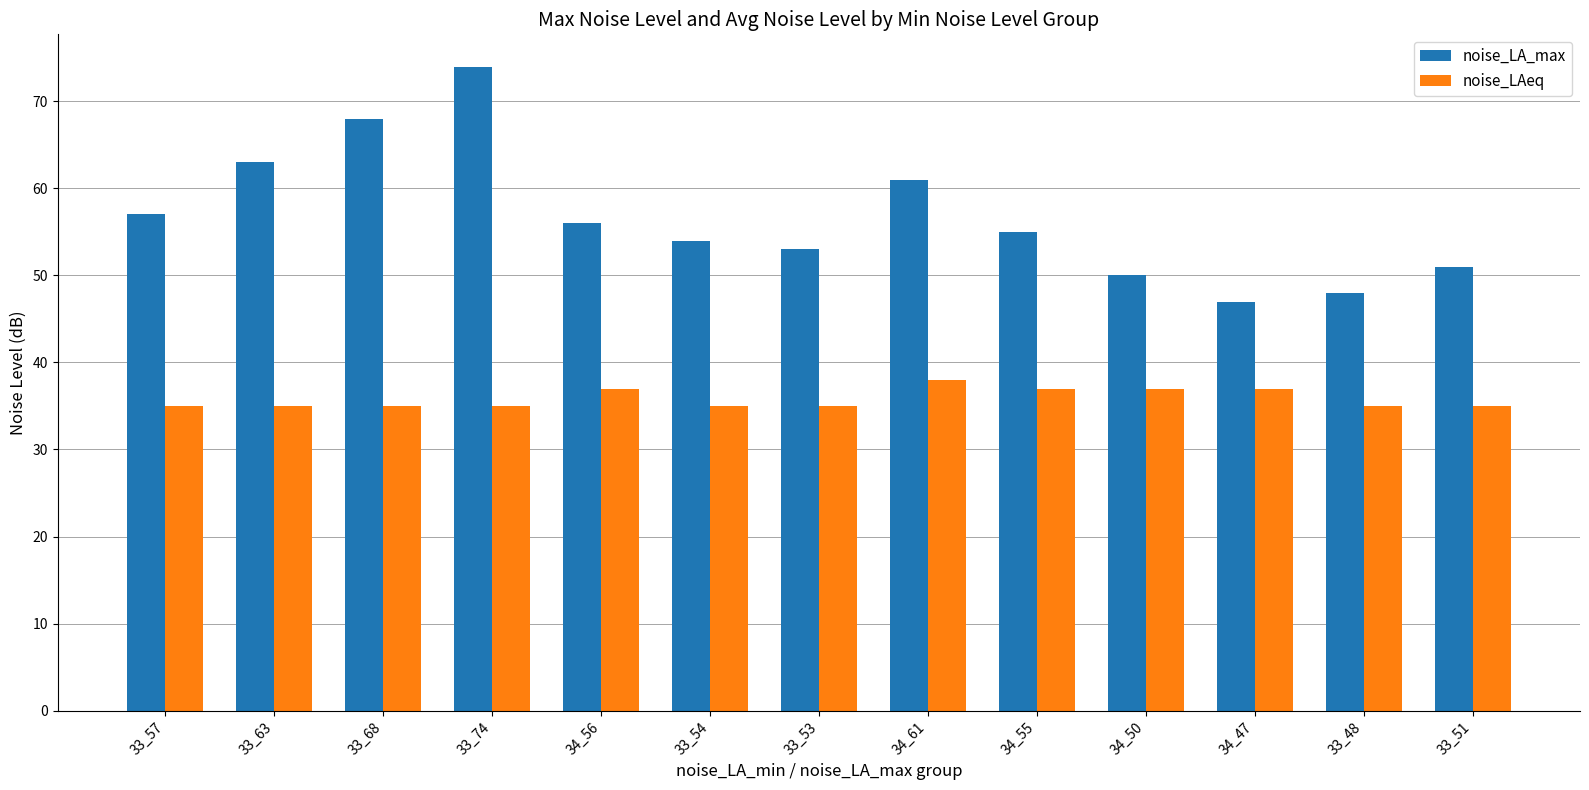

How many distinct data groups are displayed?

2